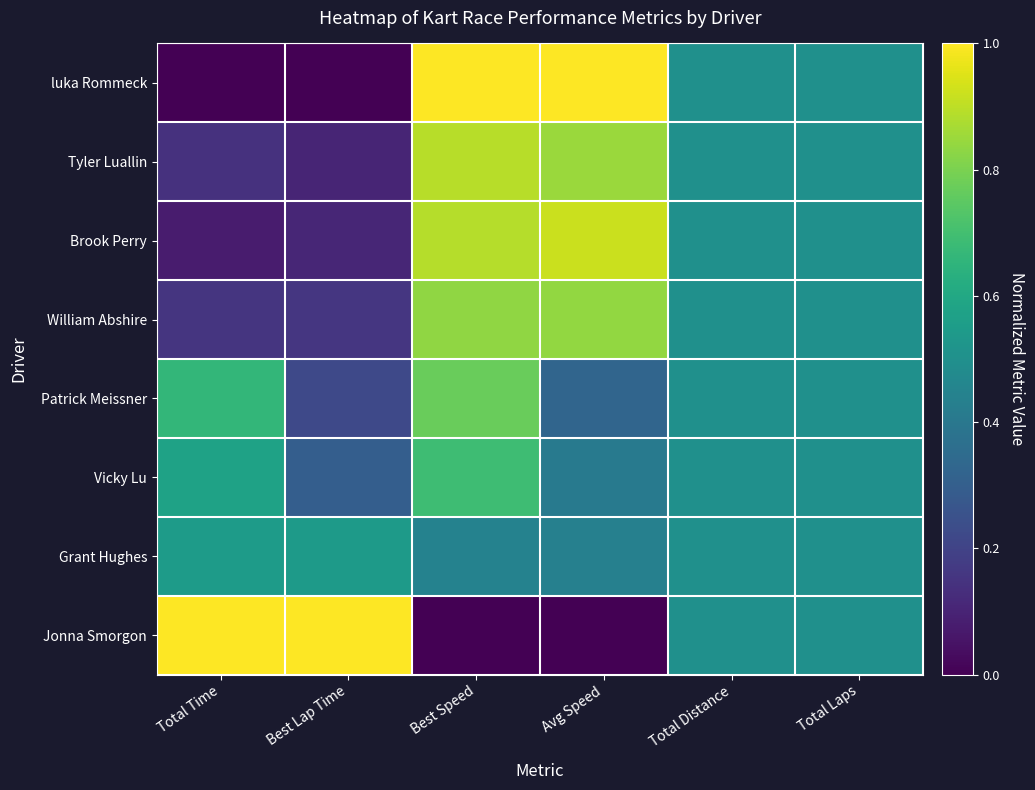

What is the greatest value displayed?

1.0